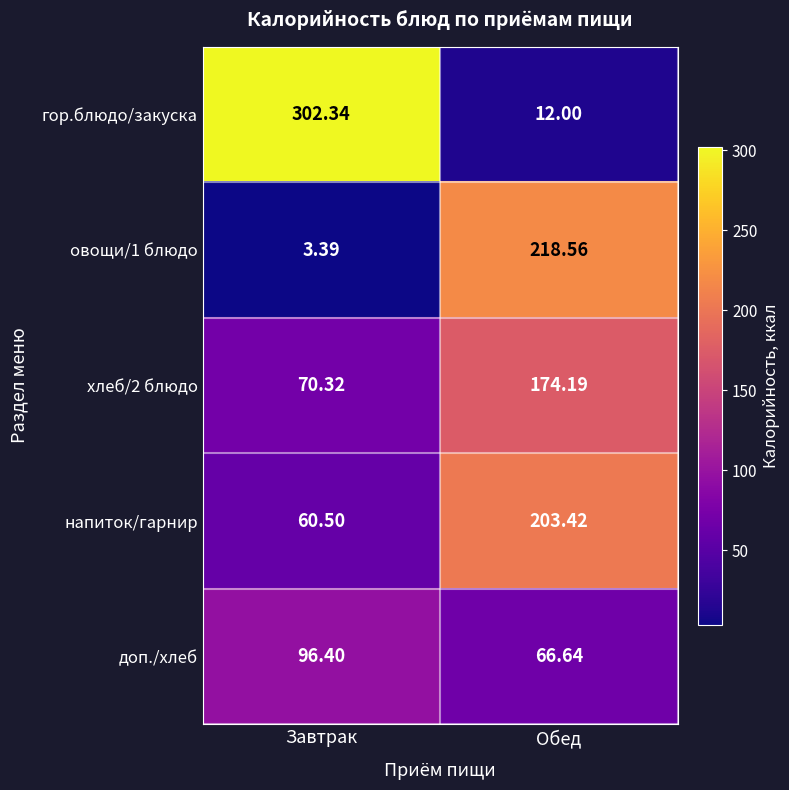

What is the maximum value shown in the chart?

302.3